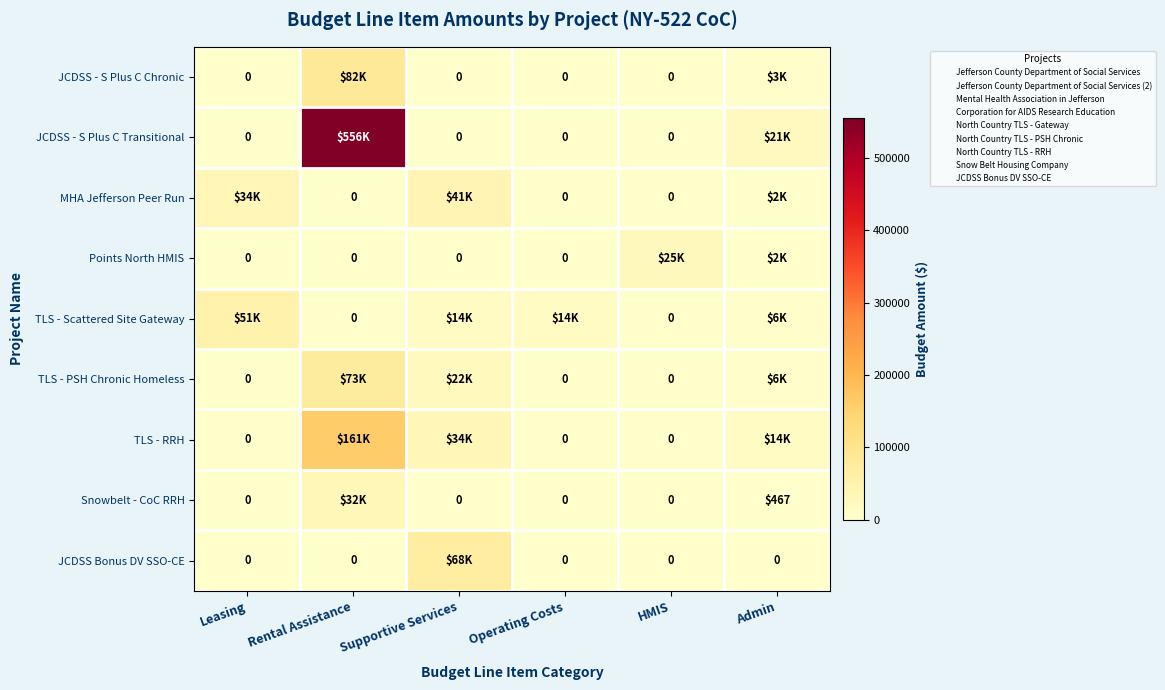

Between Leasing and Rental Assistance, which is larger?

Rental Assistance